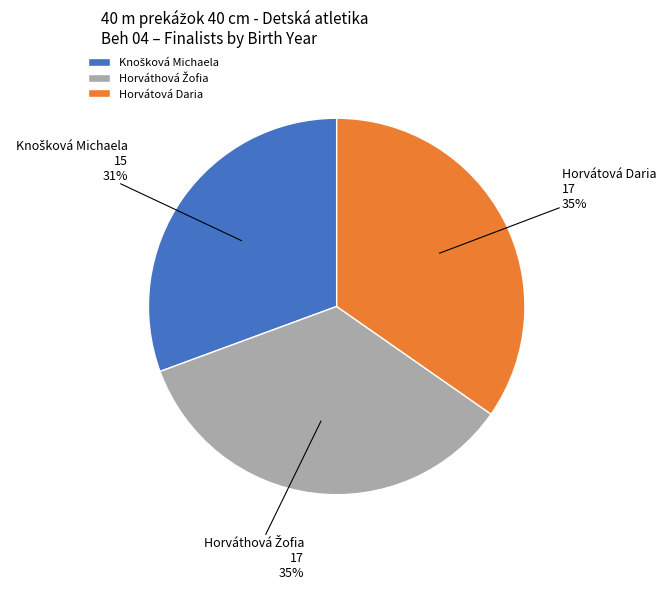

Count the number of slices in the pie.

3